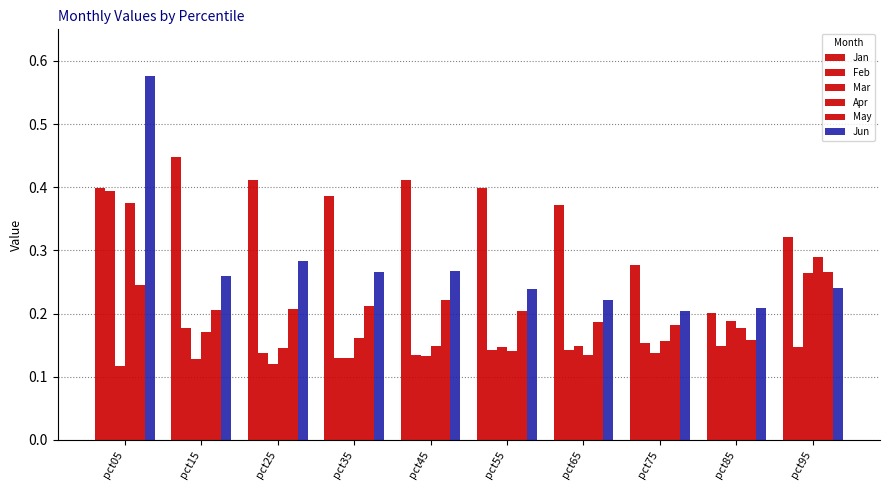

What is the difference between the maximum and second lowest values in the May series?

0.1